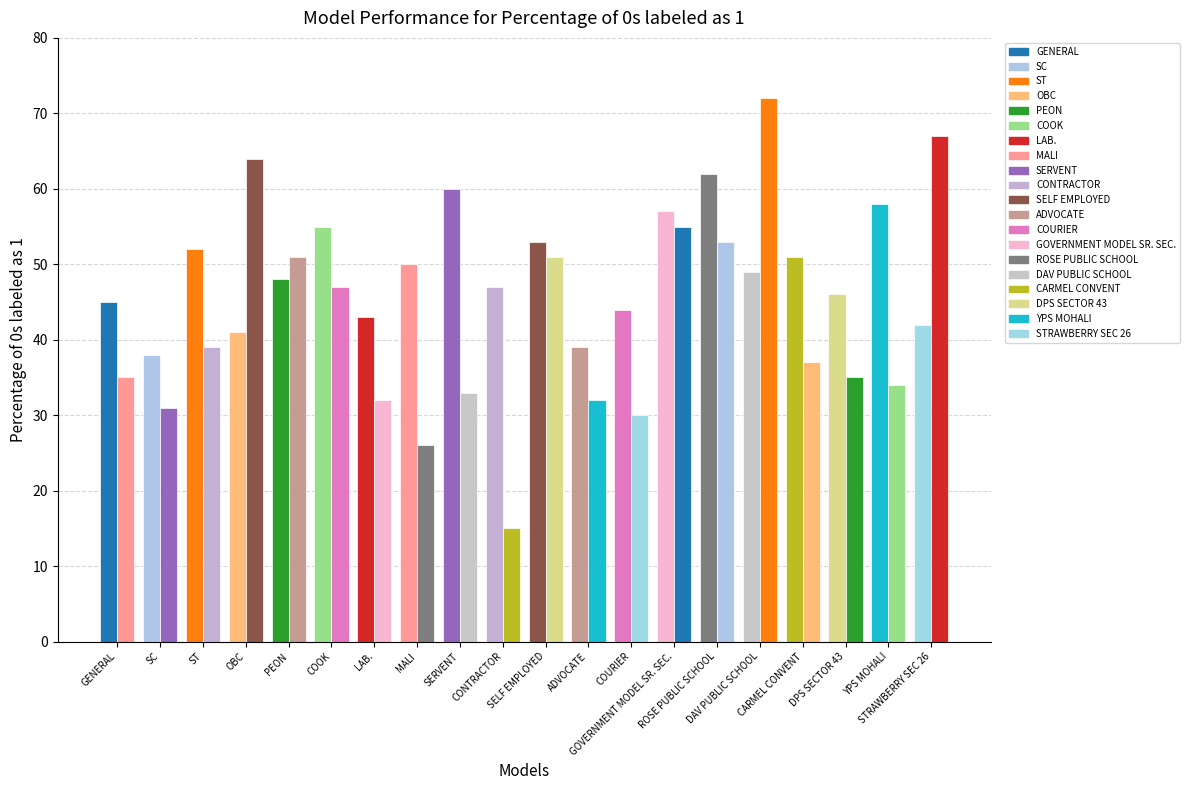

How many bars are there in each group?

2